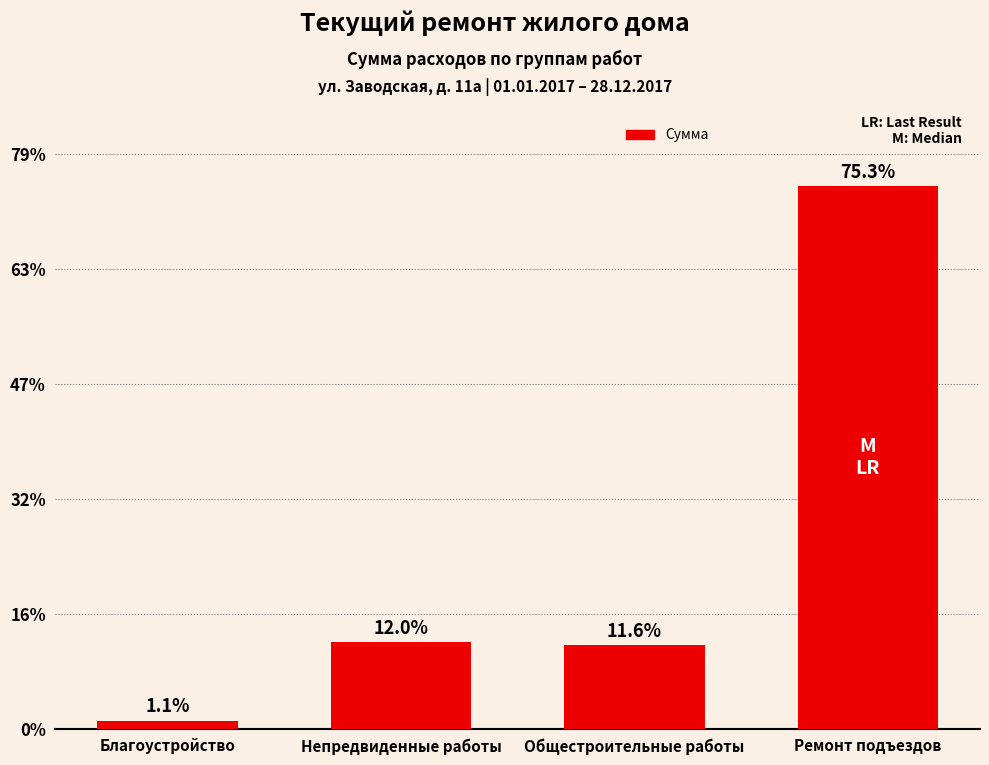

At which category does the chart reach its minimum across all series?

Благоустройство